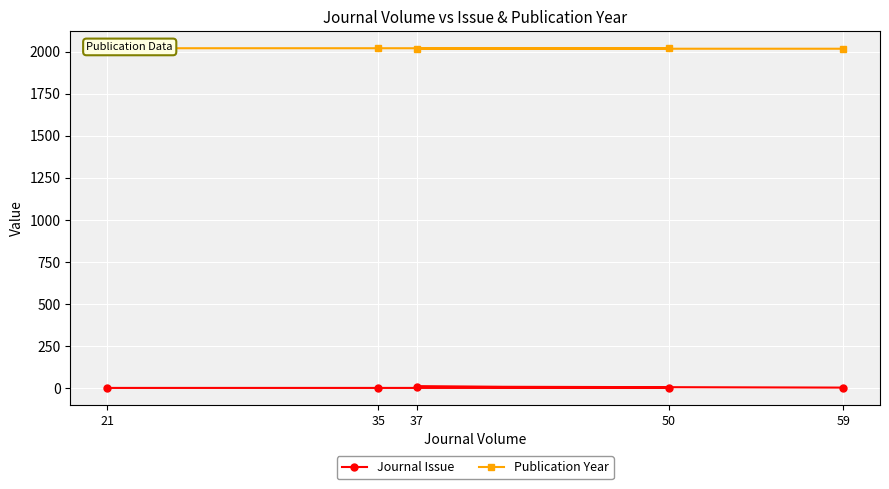

The Journal Issue series shows 3 at 59. True or false?

True